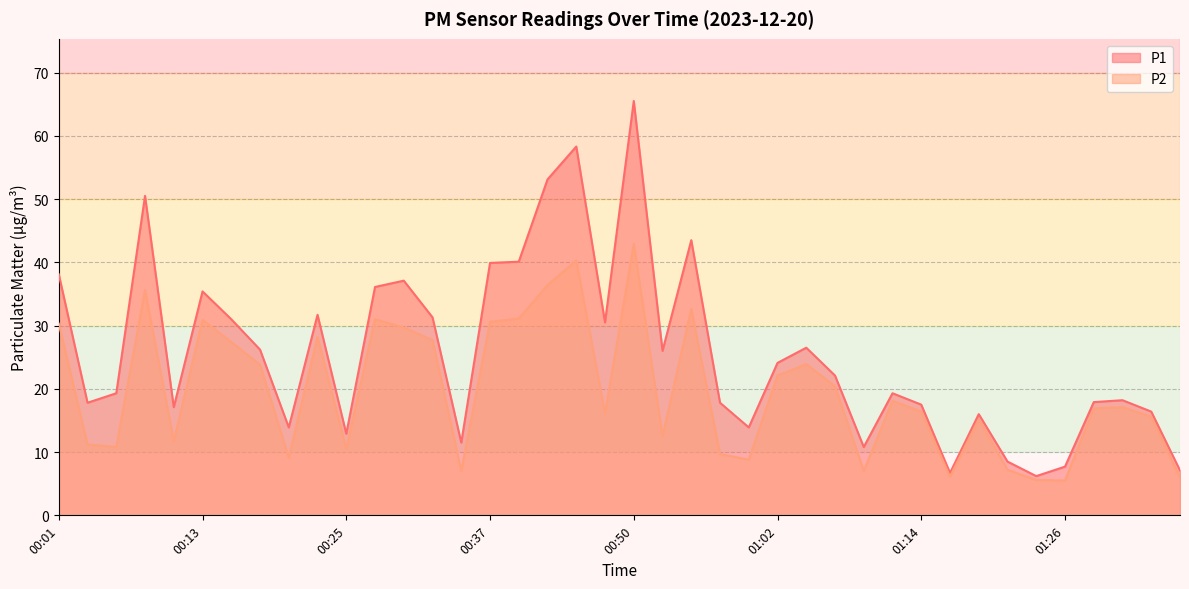

What is the approximate value of P2 at 00:28?

31.0